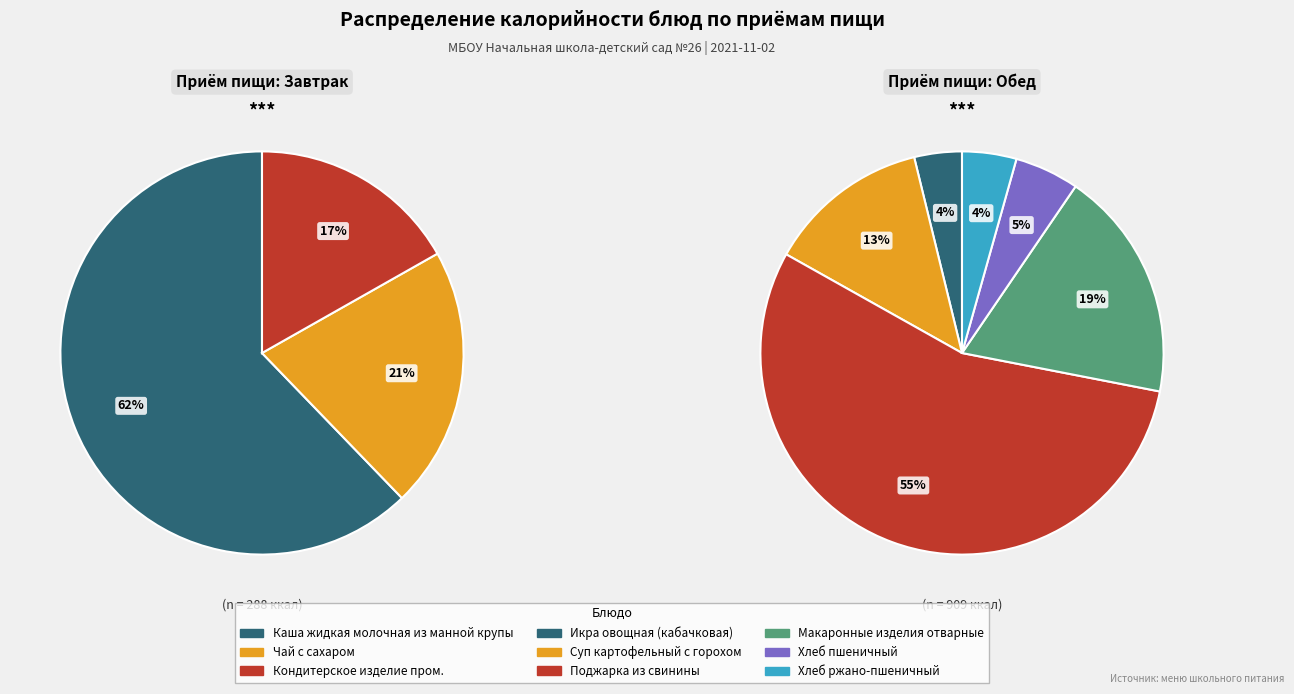

Approximately how many times larger is the value at Суп картофельный с горохом compared to Кондитерское изделие пром.?

2.5